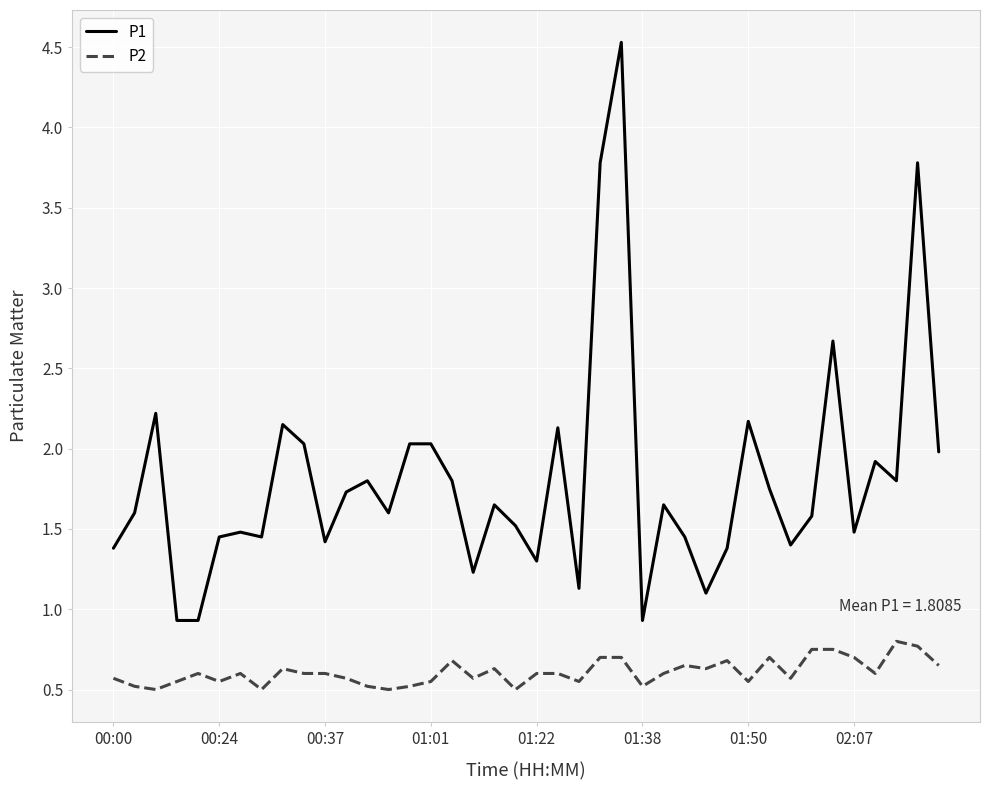

What is the difference between the maximum and minimum values in the P1 series?

3.6